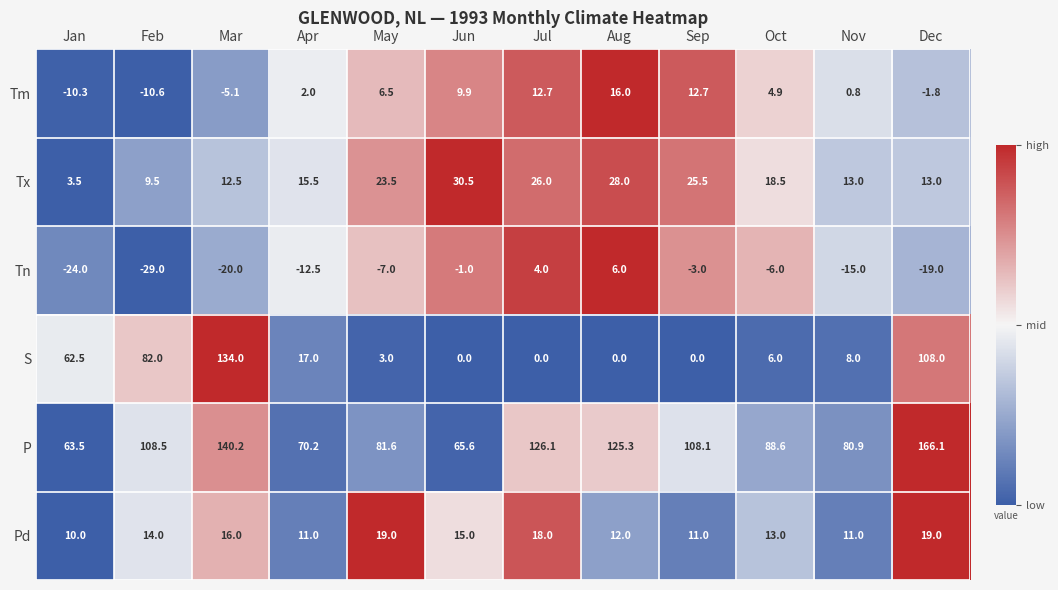

At Jan, list the series in order from smallest to largest.

Tn, Tm, Tx, Pd, S, P